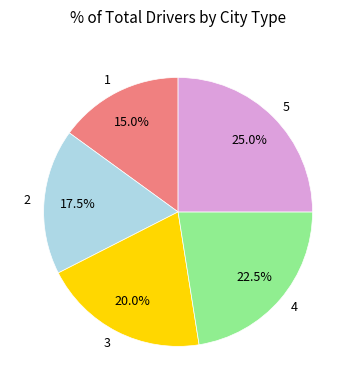

The 3 slice represents 28% of the pie. True or false?

False